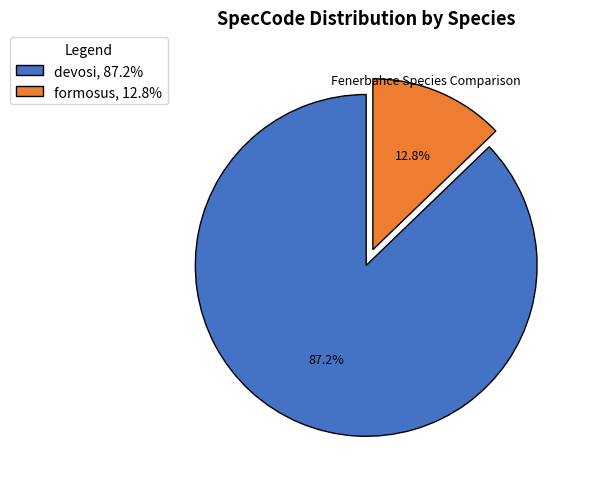

Does formosus account for over 50% of the chart?

No